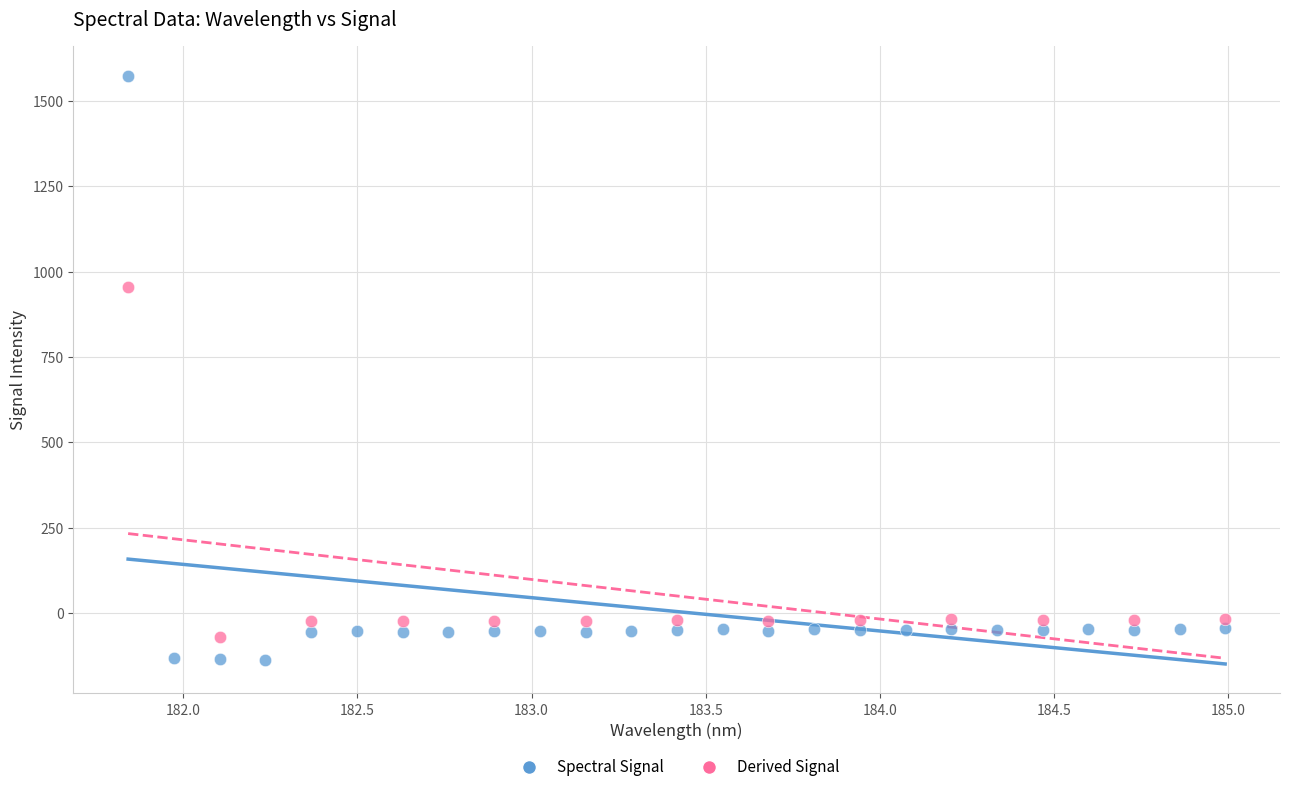

Which series has the largest Y range (max minus min)?

Spectral Signal